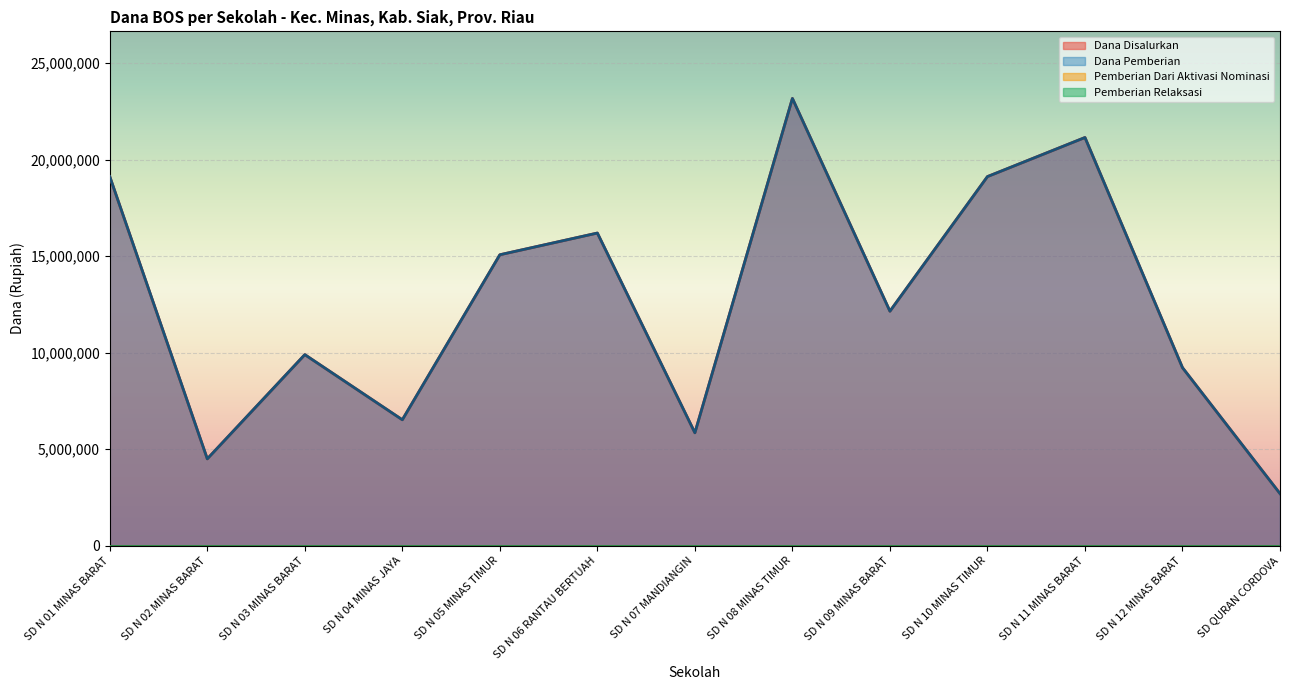

What is the difference between the maximum and minimum values in the Dana Disalurkan series?

20475000